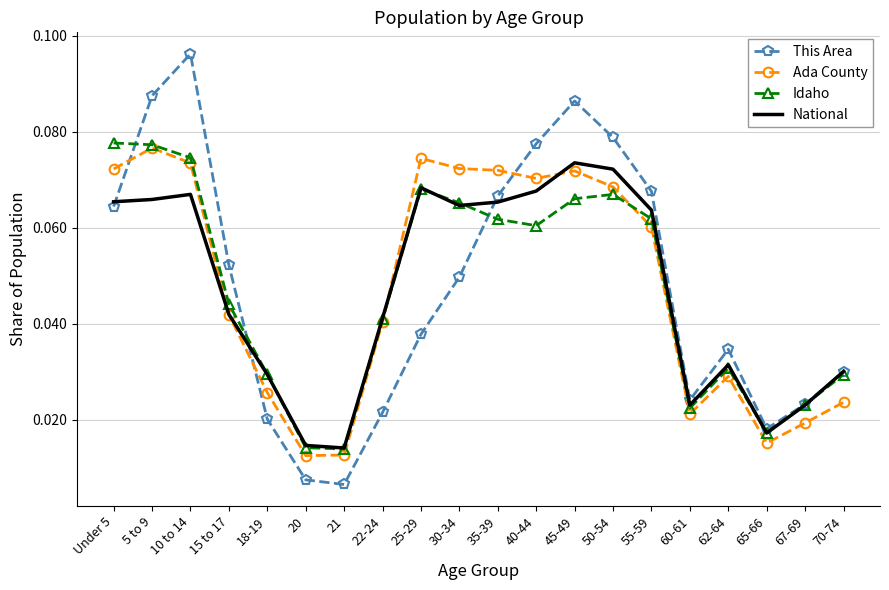

Which category has the highest value in the Ada County series?

5 to 9